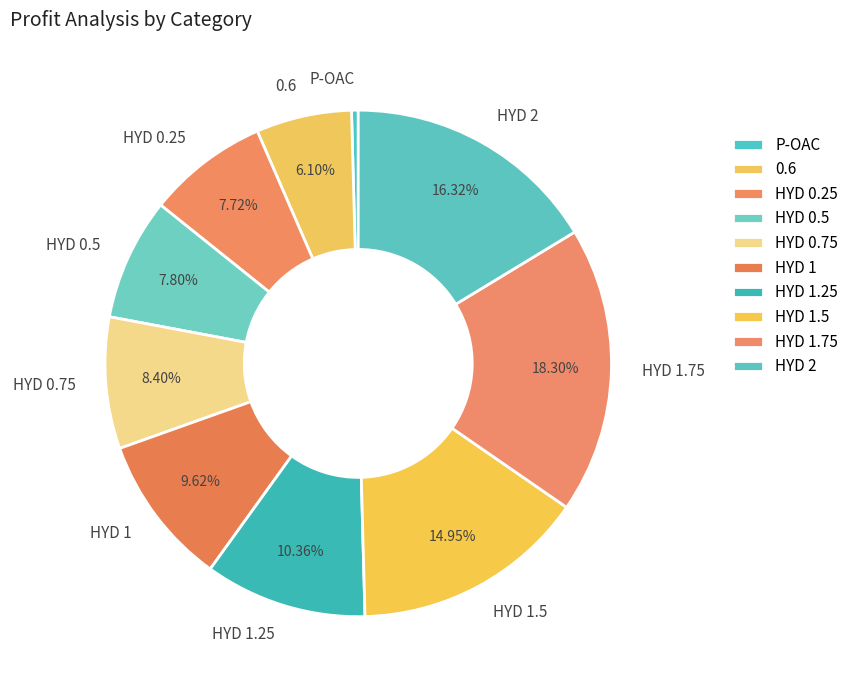

To the nearest percent, what is the difference between the largest and smallest slice percentages?

18%